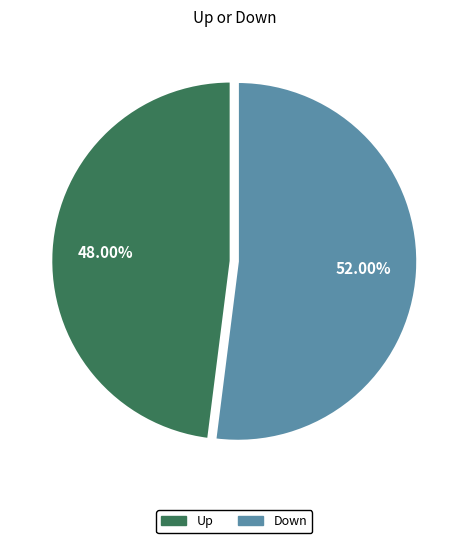

What is the ratio of the value at Down to the value at Up?

1.1